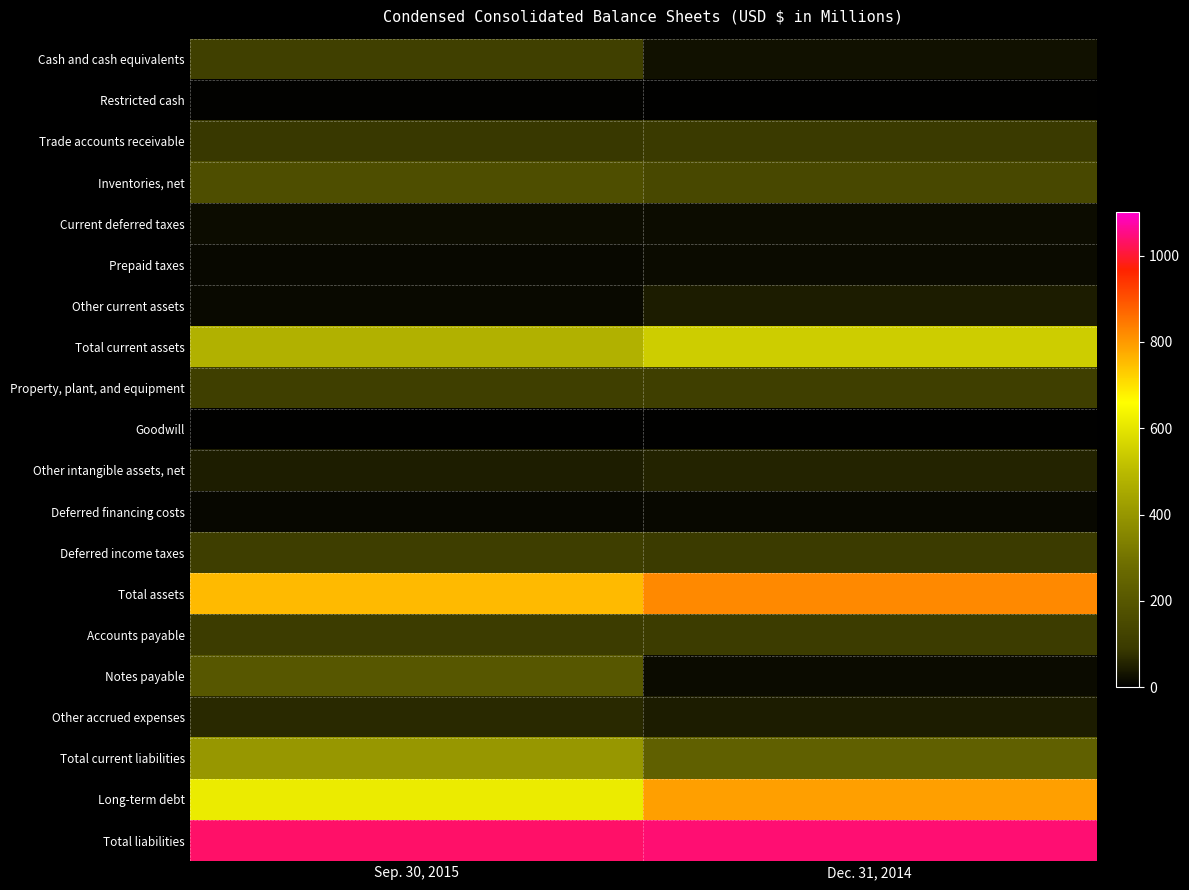

What is the difference between the highest and lowest values at Dec. 31, 2014?

1037